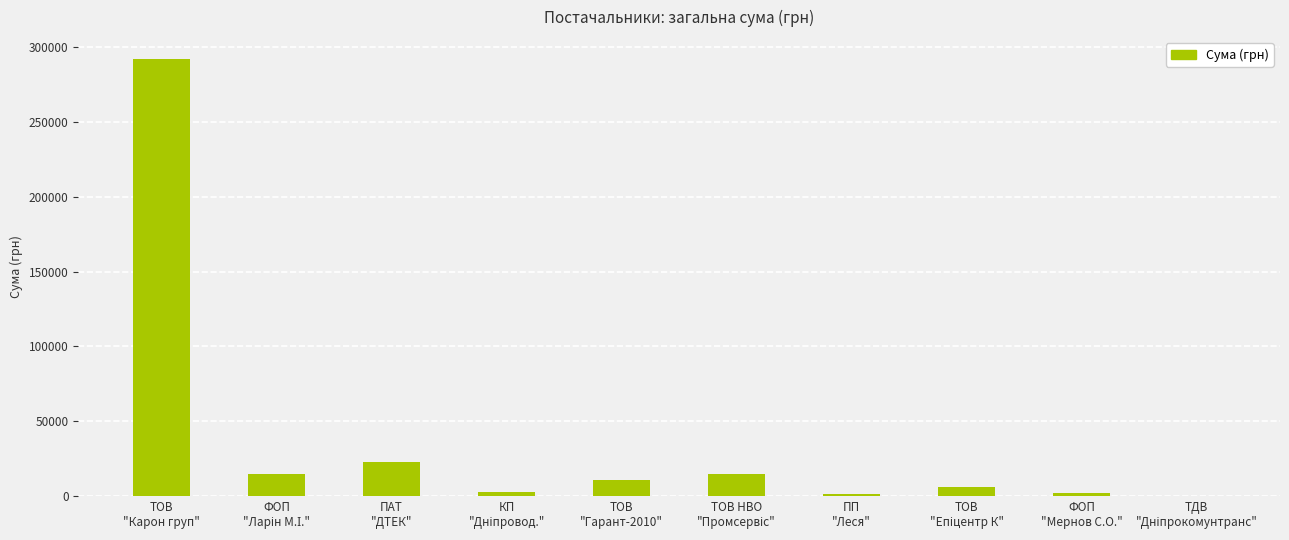

True or false: the data shows 291996.0 at ТОВ
"Карон груп".

True